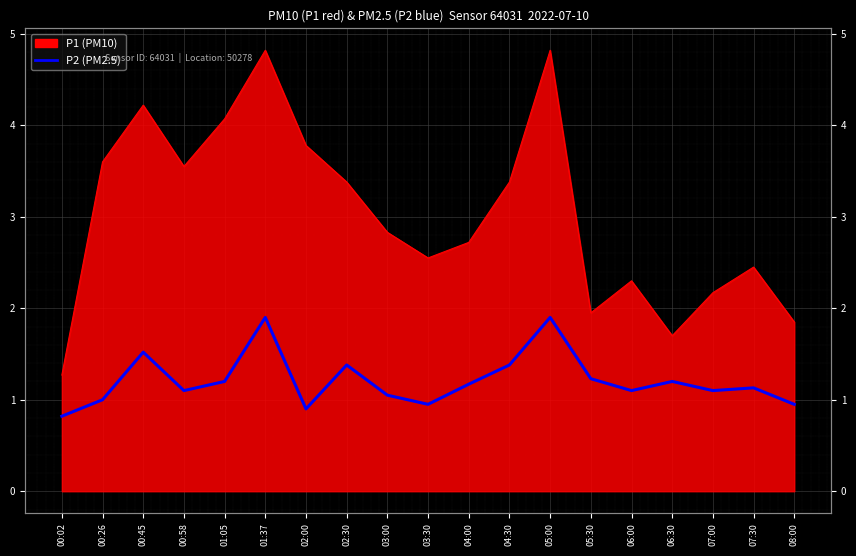

Is it true that the value at 01:37 is 3.1?

False